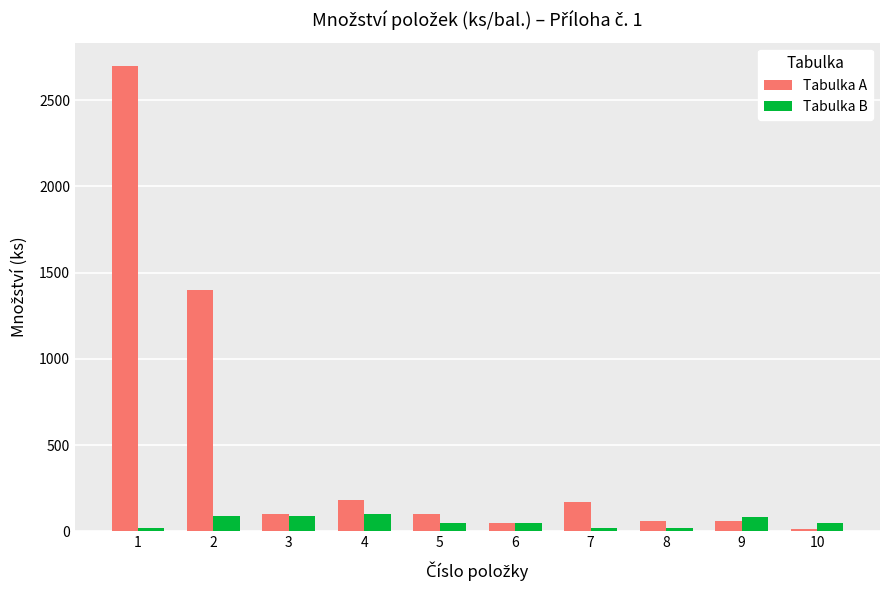

What is the maximum value for Tabulka A?

2700